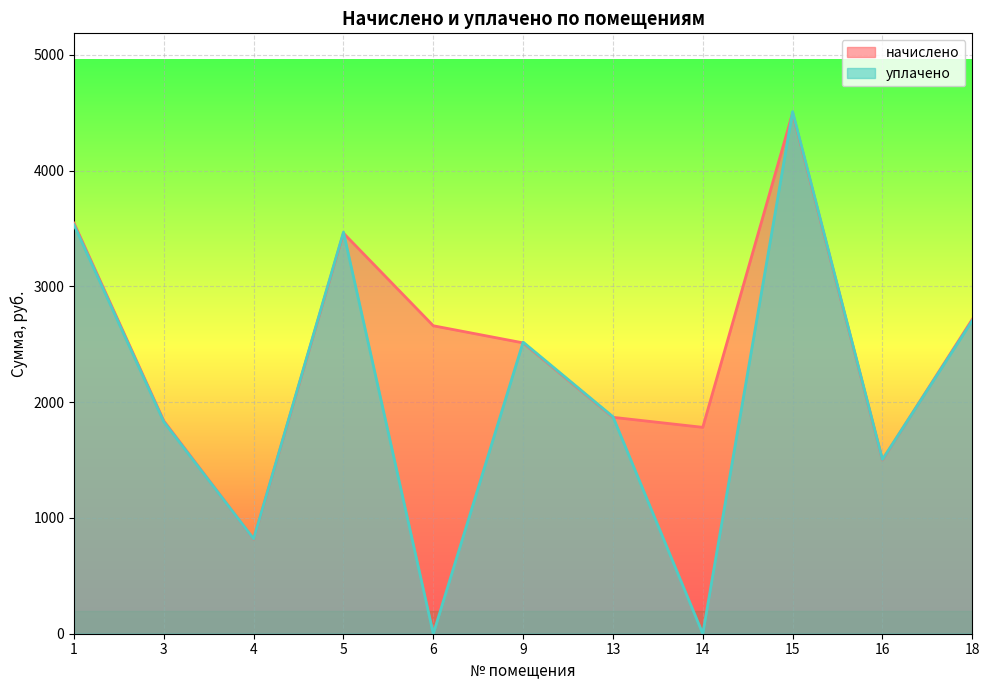

How many intersections are there between начислено and уплачено?

6